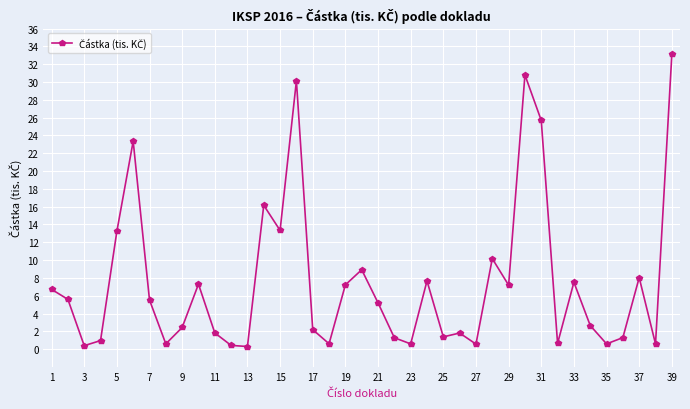

True or false: there are more than 0 points higher than both neighbors.

True